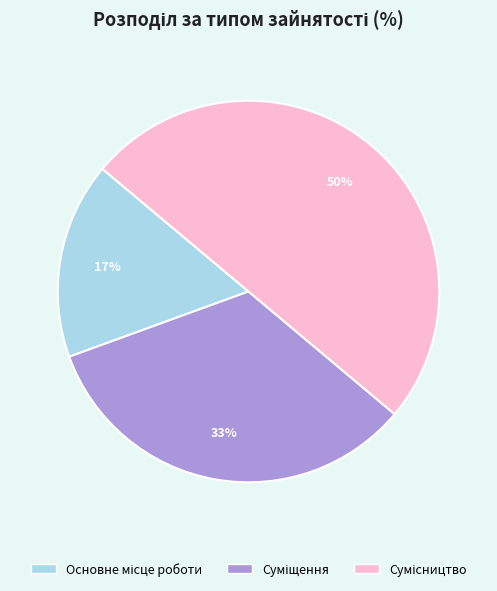

To the nearest percent, what is the average slice percentage?

33%